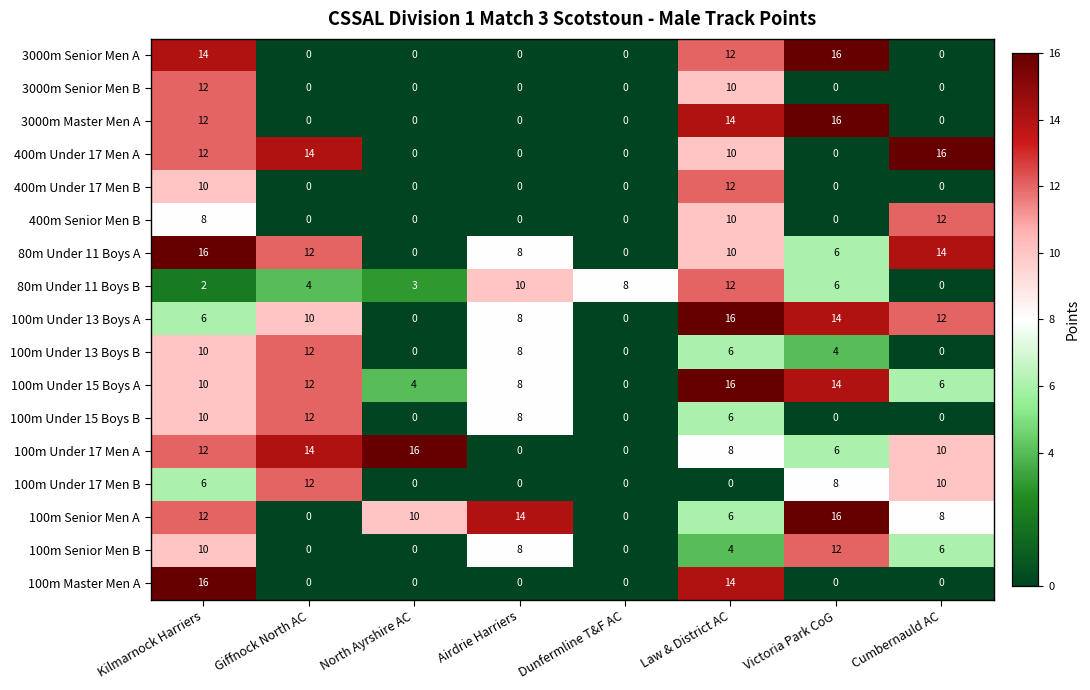

True or false: 80m Under 11 Boys B has a value of -8 at Cumbernauld AC.

False